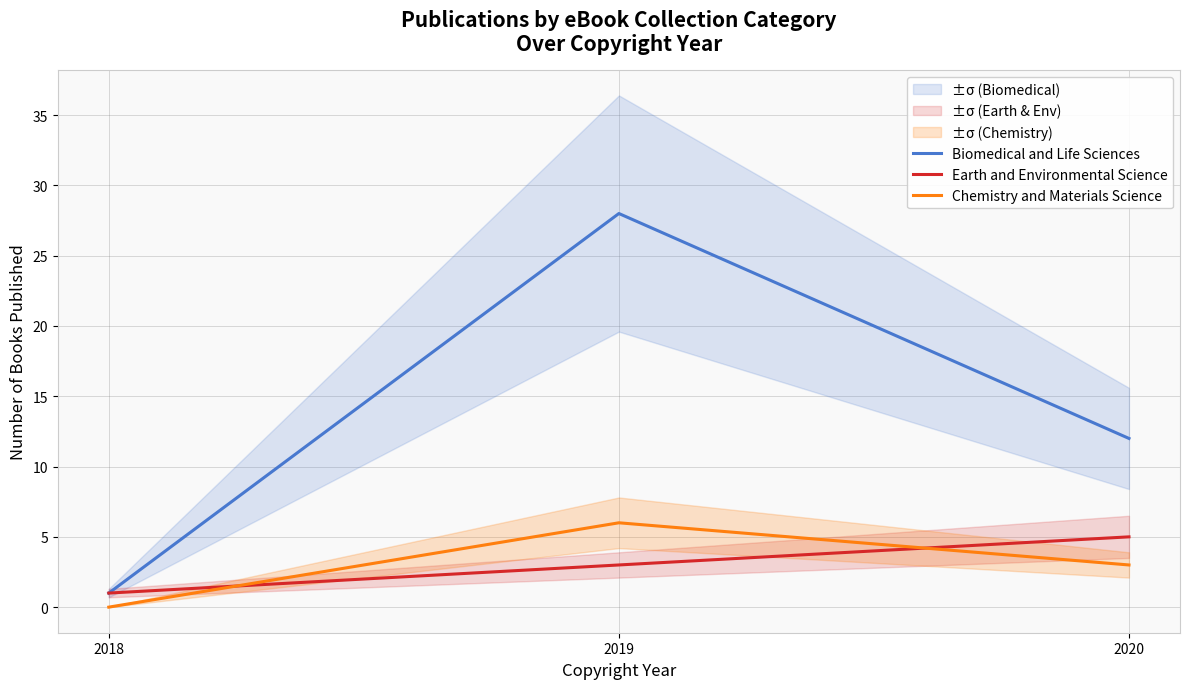

Which series has the largest total across all categories?

Biomedical and Life Sciences